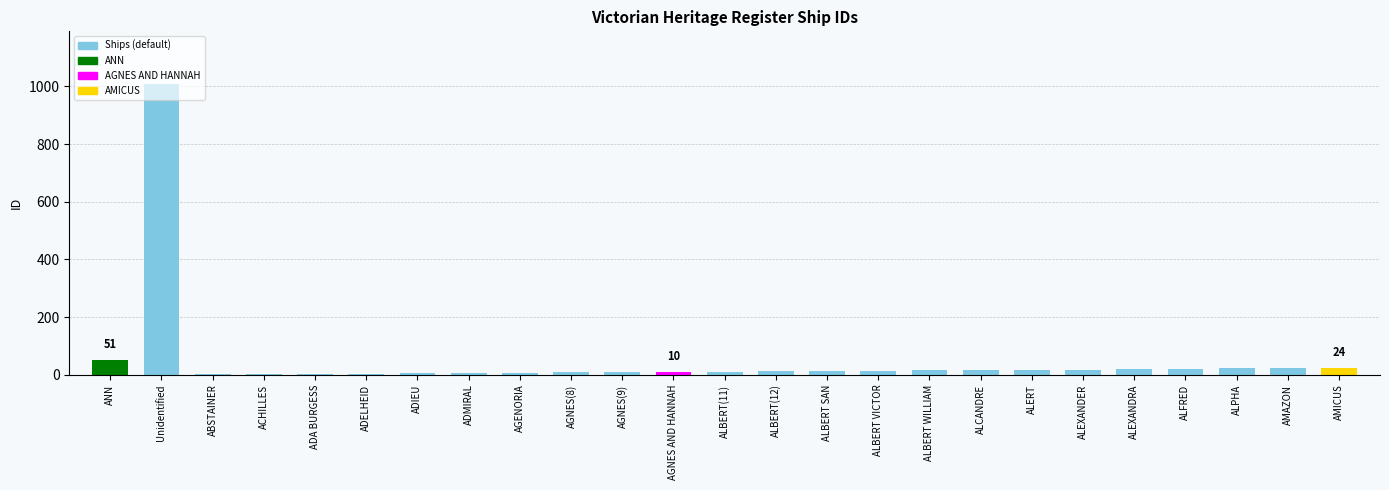

Which label corresponds to the largest value in the chart?

Unidentified